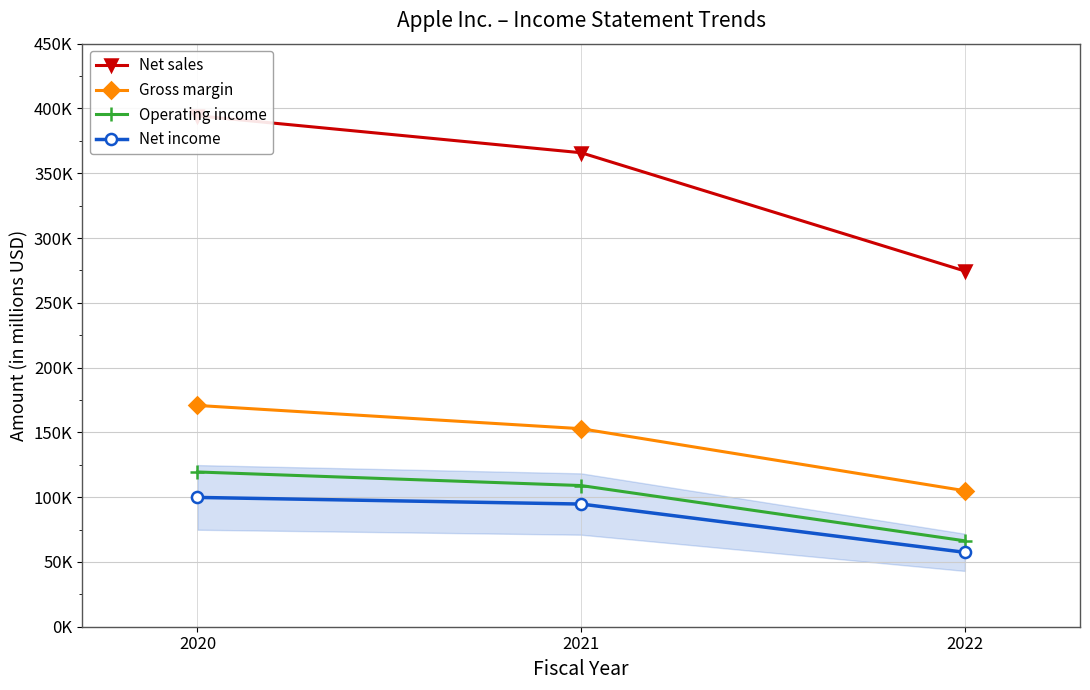

Is this an area chart (filled region under the line)?

No